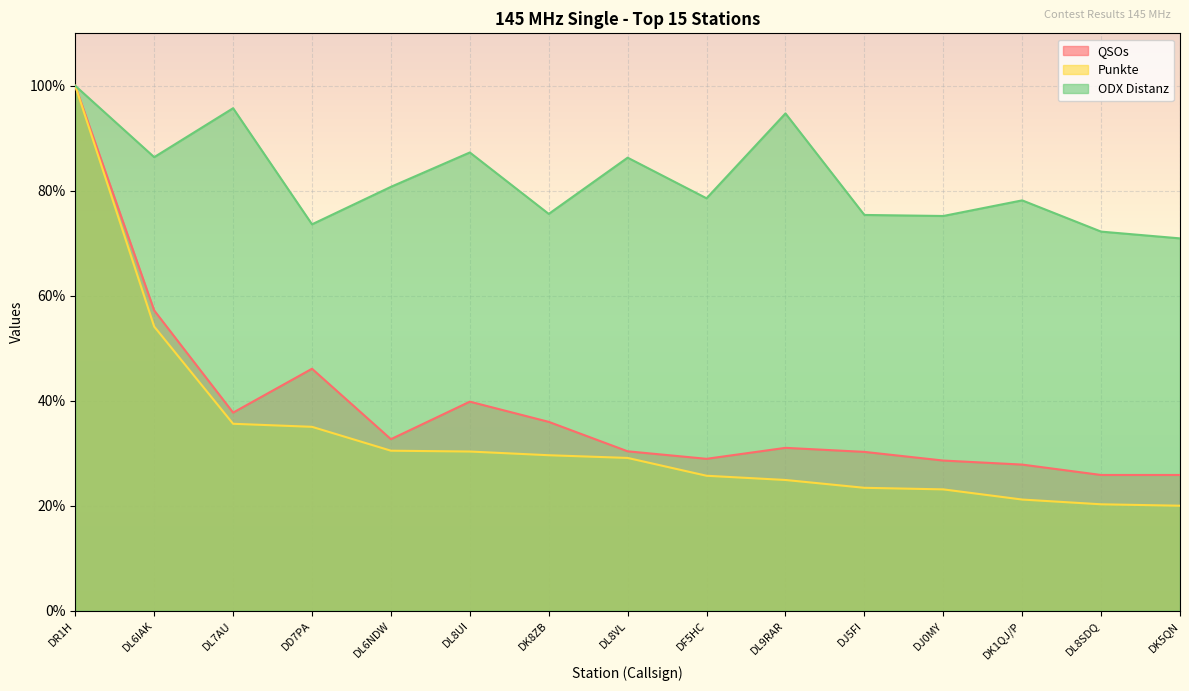

What are all the series names shown in the legend?

QSOs, Punkte, ODX Distanz